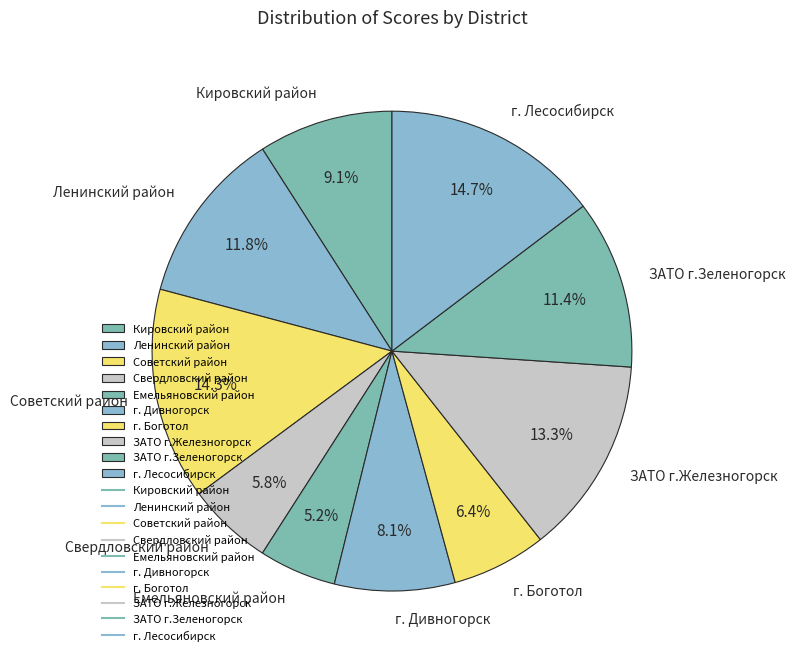

Does Ленинский район account for over 50% of the chart?

No